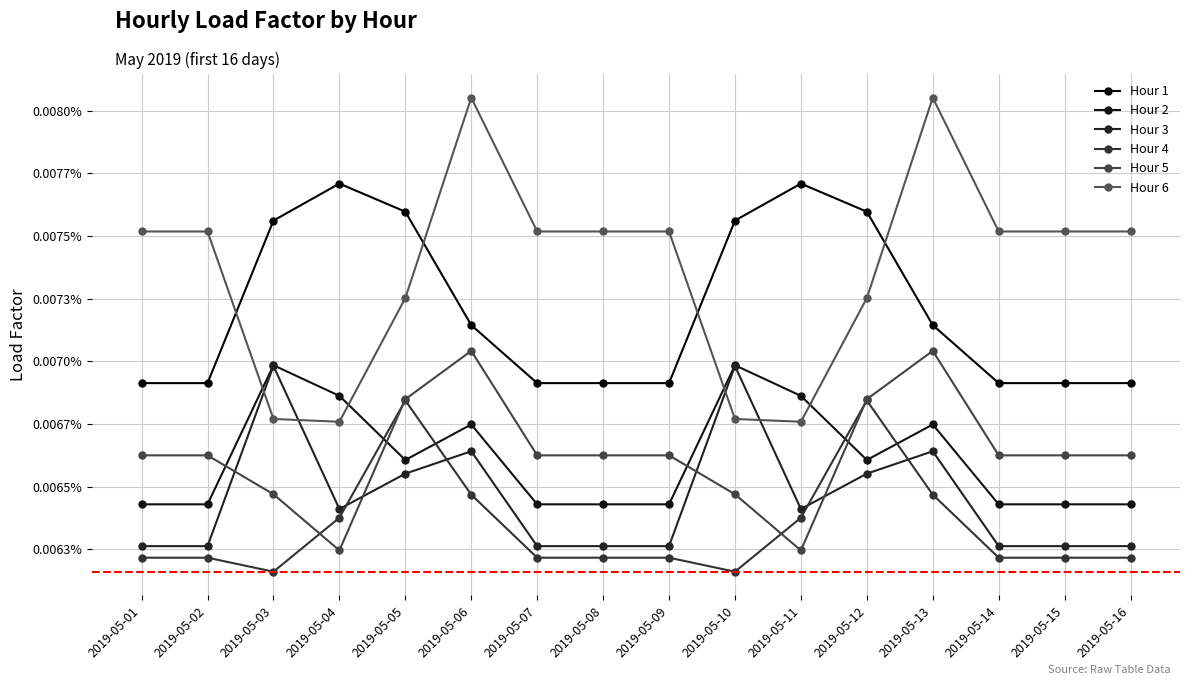

Is this an area chart (filled region under the line)?

No